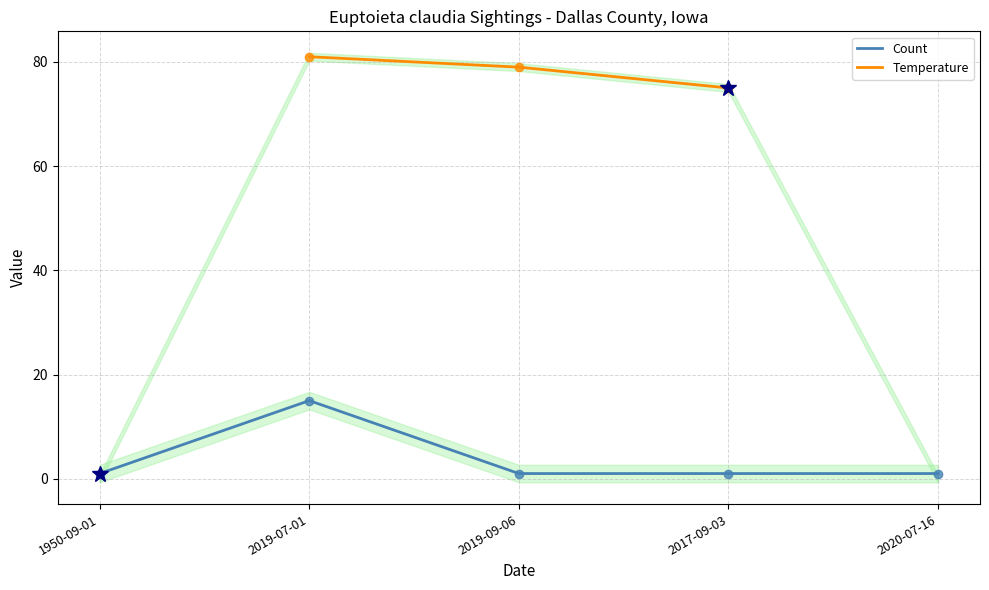

At which label does Count reach its peak?

2019-07-01